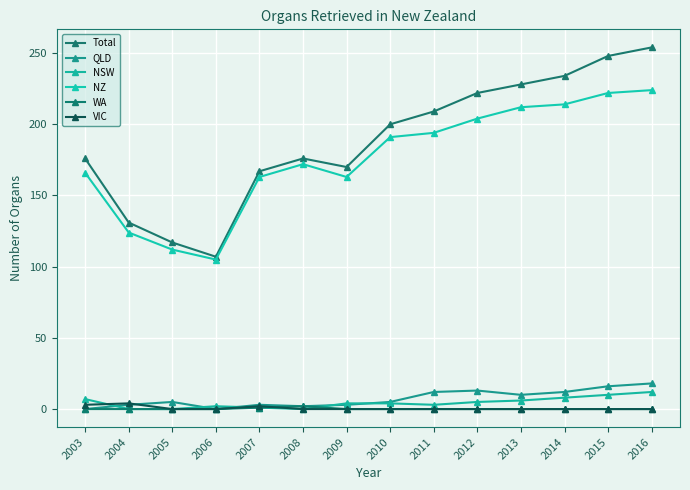

How many data points in NZ are less than 191?

7